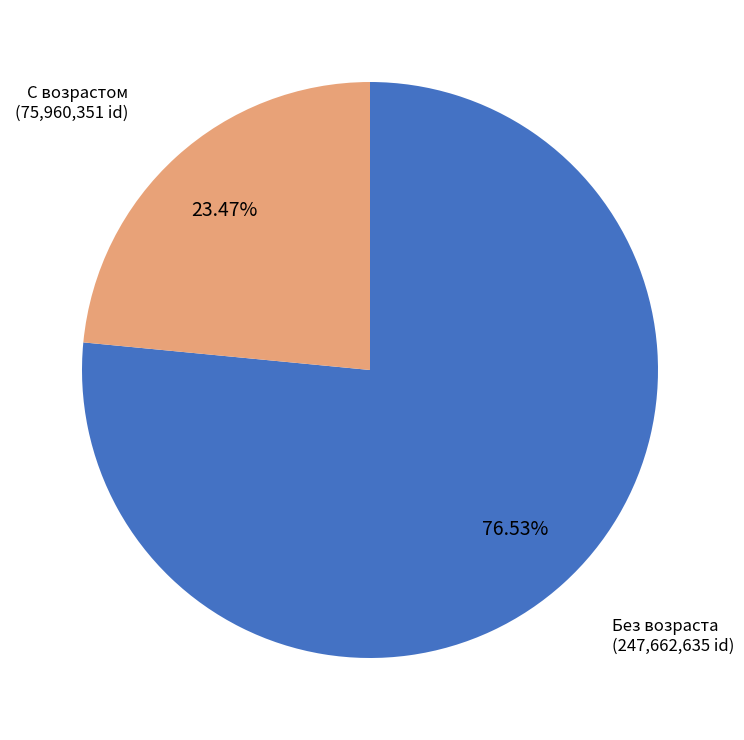

Does any single category account for the majority?

Yes